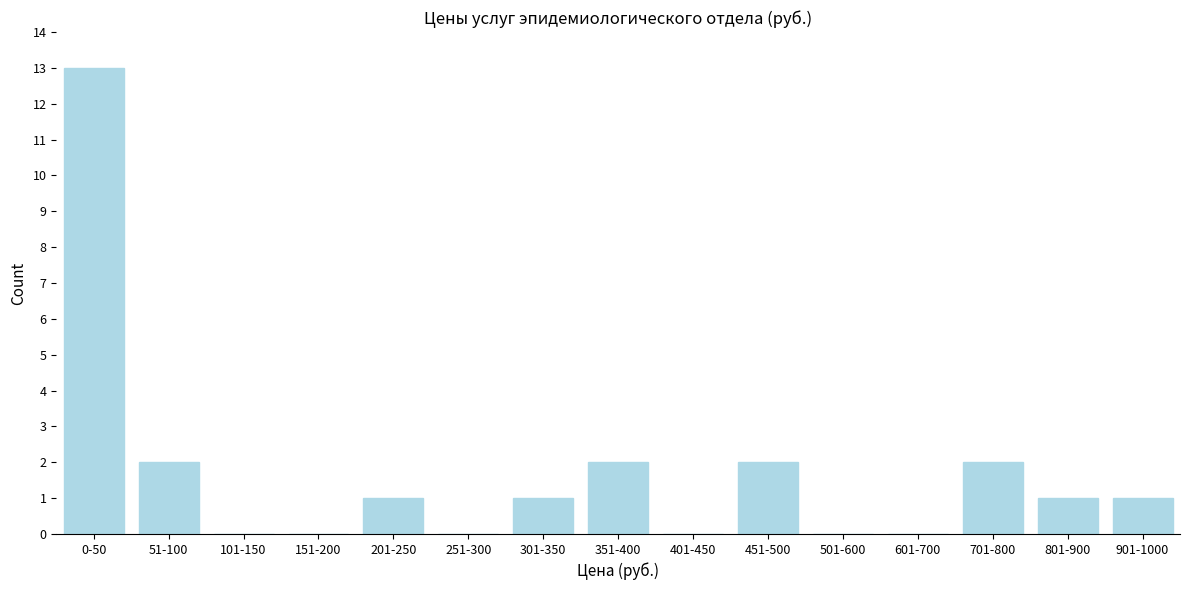

Reading left to right, extract all data points from this chart.

0-50=13	51-100=2	101-150=0	151-200=0	201-250=1	251-300=0	301-350=1	351-400=2	401-450=0	451-500=2	501-600=0	601-700=0	701-800=2	801-900=1	901-1000=1